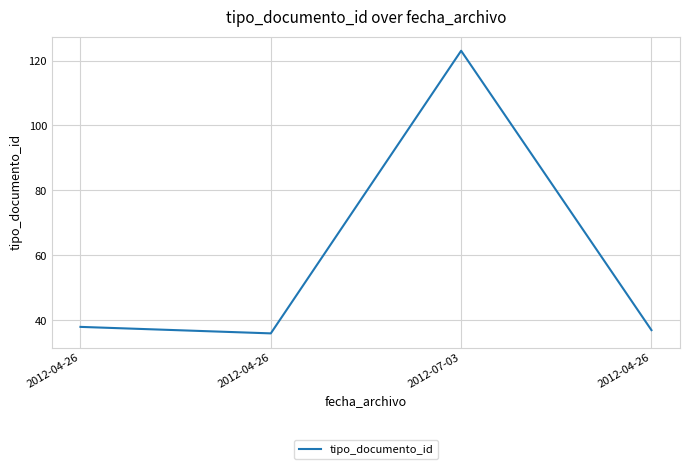

Does the chart display data point markers on the line(s)?

No